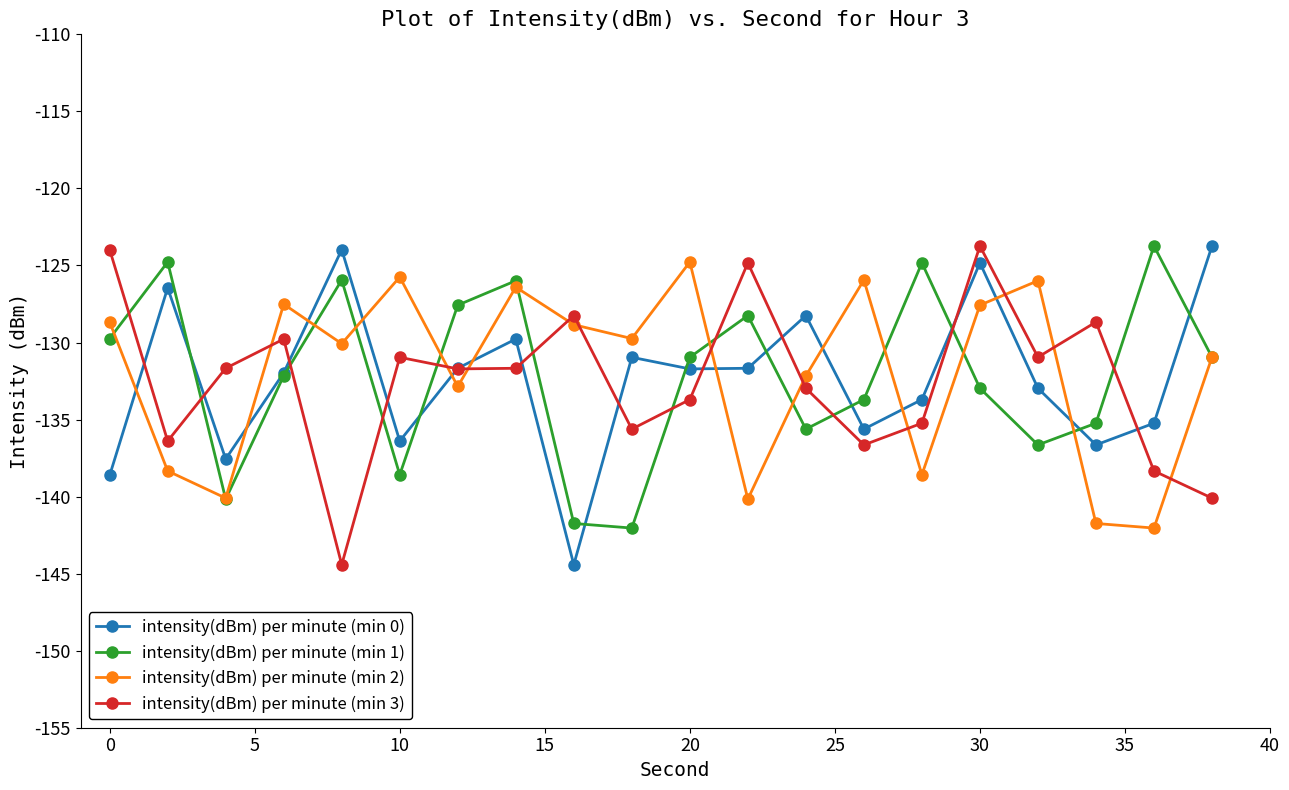

What is the average value of the intensity(dBm) per minute (min 2) series?

-131.9